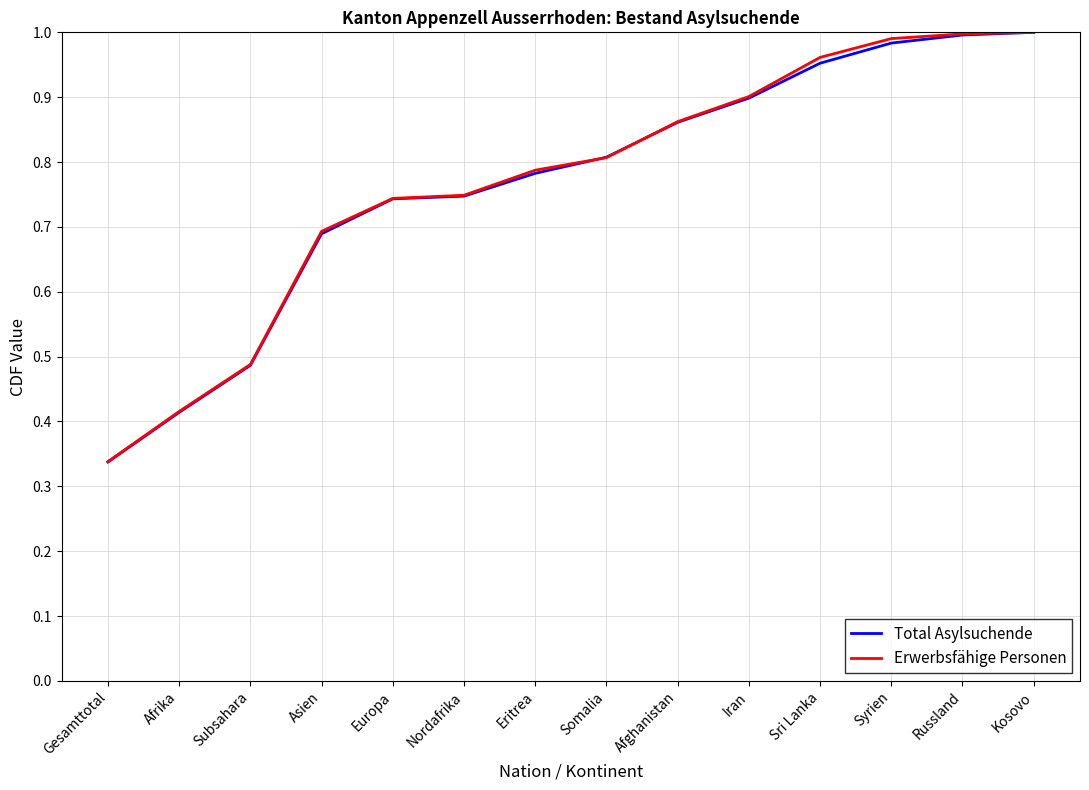

At which label does Total Asylsuchende reach its minimum?

Gesamttotal